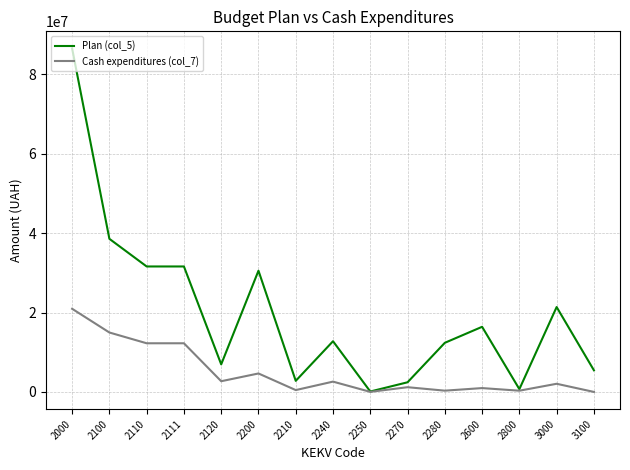

Rank the series by their maximum value, from highest to lowest.

Plan (col_5), Cash expenditures (col_7)